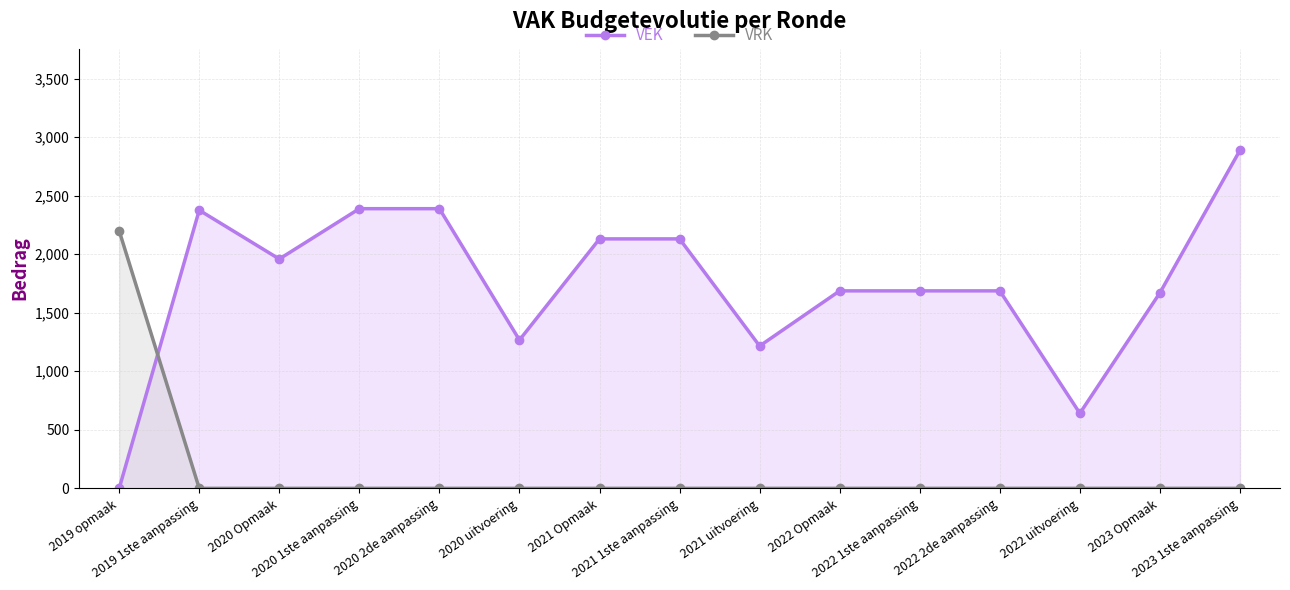

True or false: VRK has more than 0 interior local peaks.

False